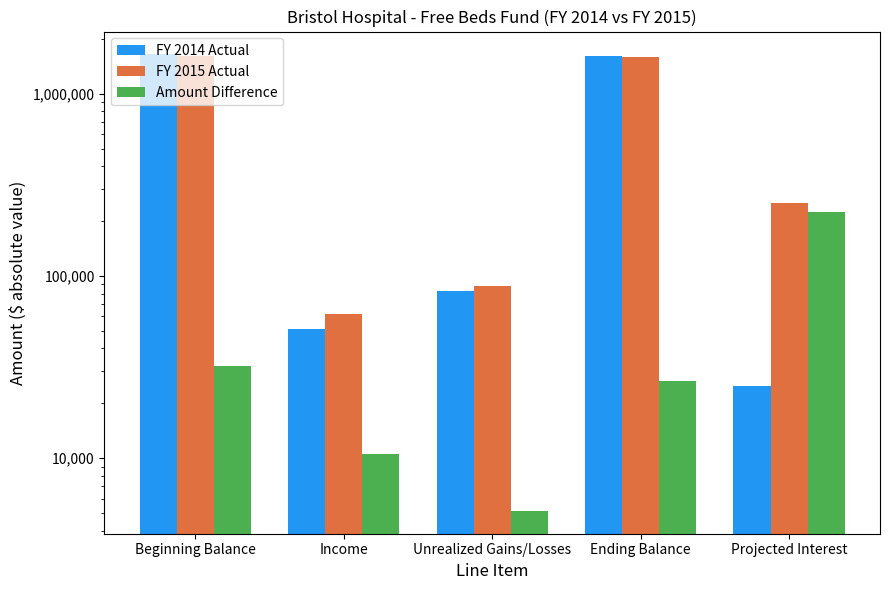

What is the label of the 5th bar from the left?

Projected Interest